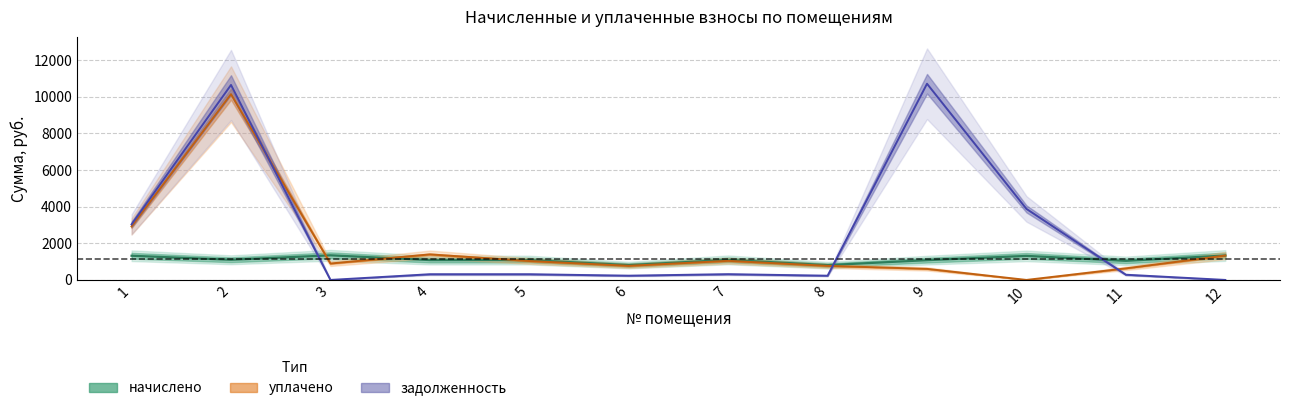

What is the difference between the maximum and minimum values in the уплачено series?

10146.2